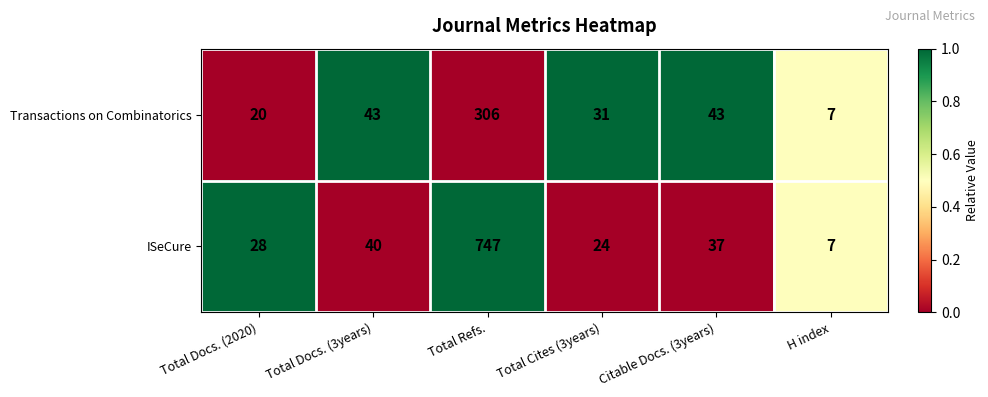

What is the difference between the second highest and second lowest values in the ISeCure series?

16